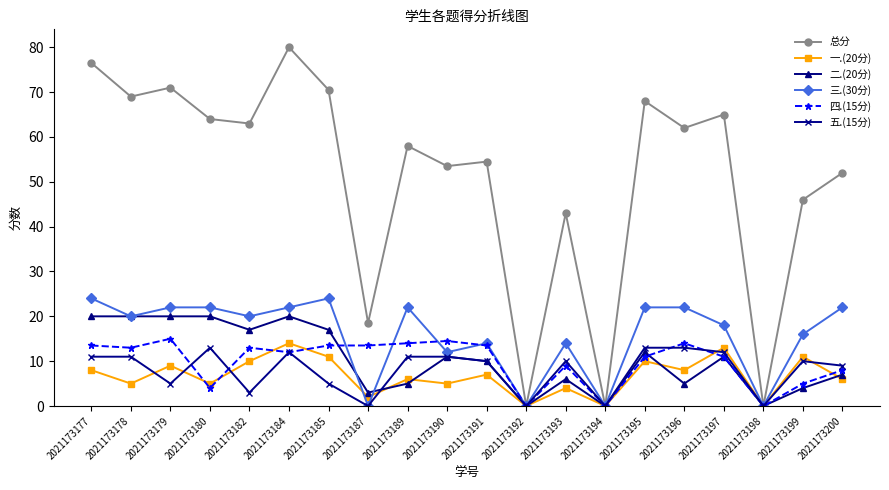

How many lines are shown in the chart?

6